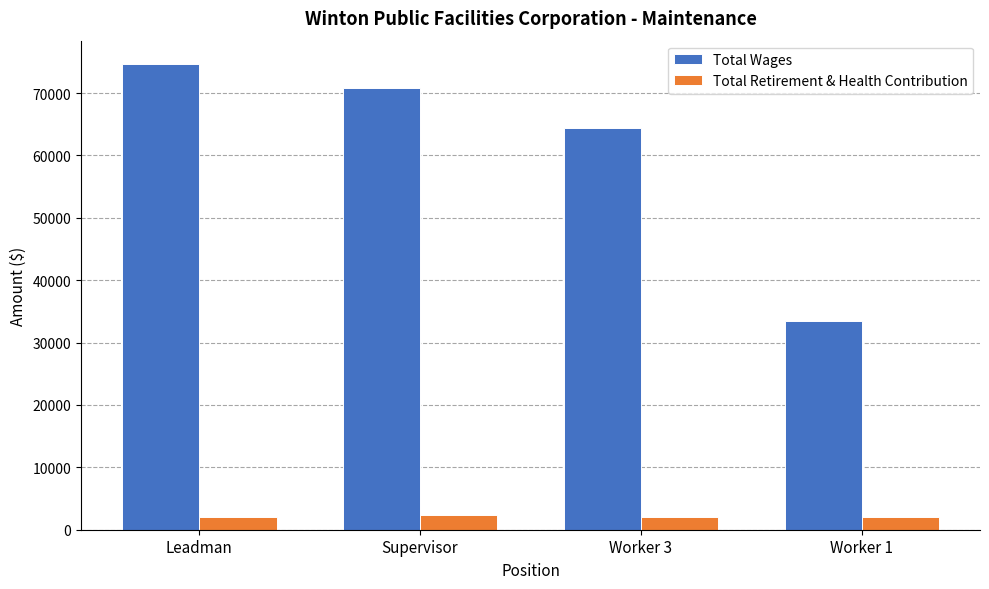

What is the smallest value displayed?

1970